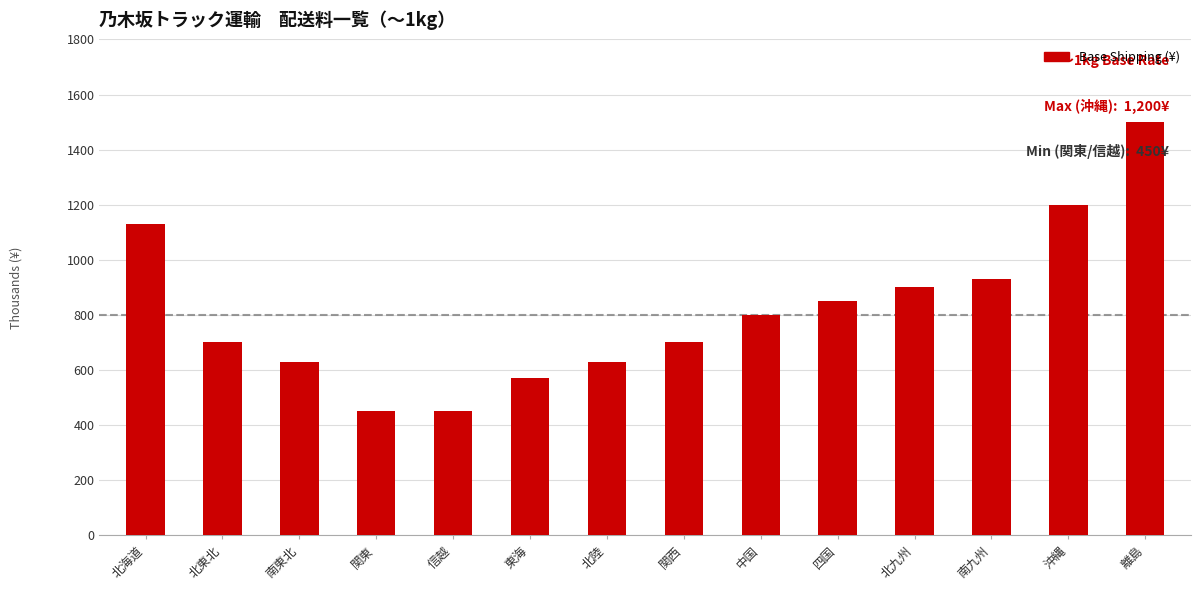

The value at 北海道 is 2031. True or false?

False